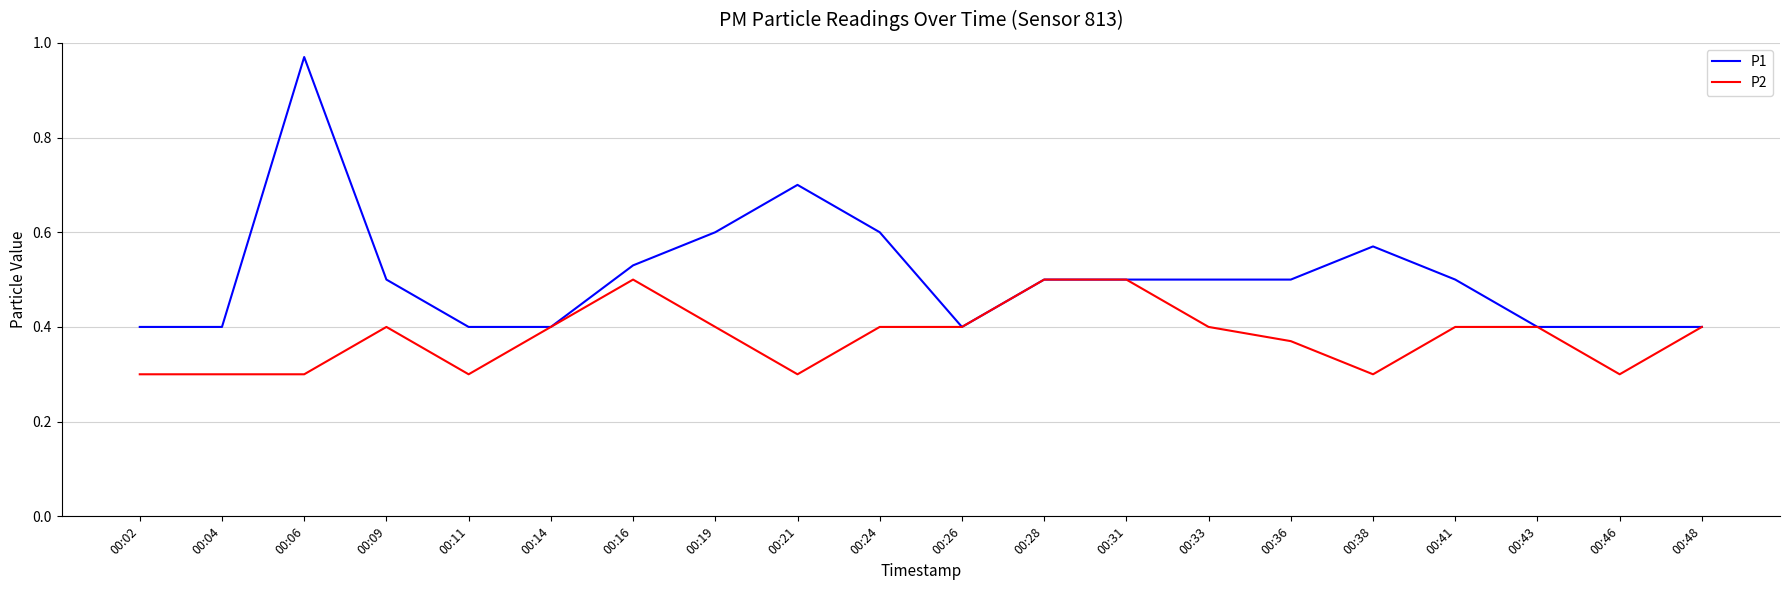

What is the difference between the maximum and second lowest values in the P2 series?

0.2